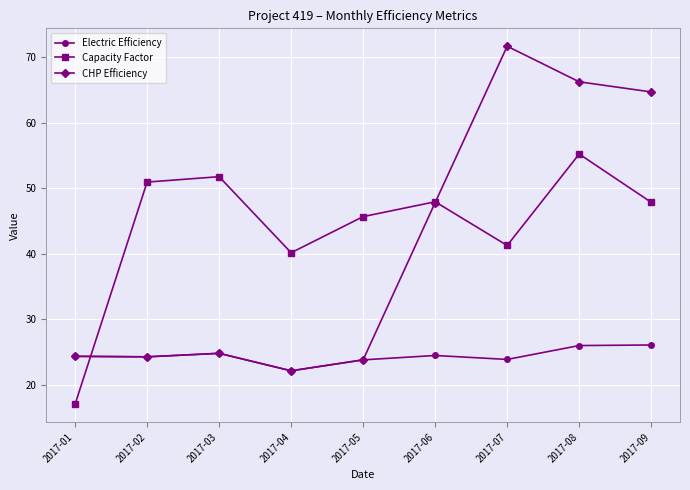

Which series has the largest range (max minus min)?

CHP Efficiency